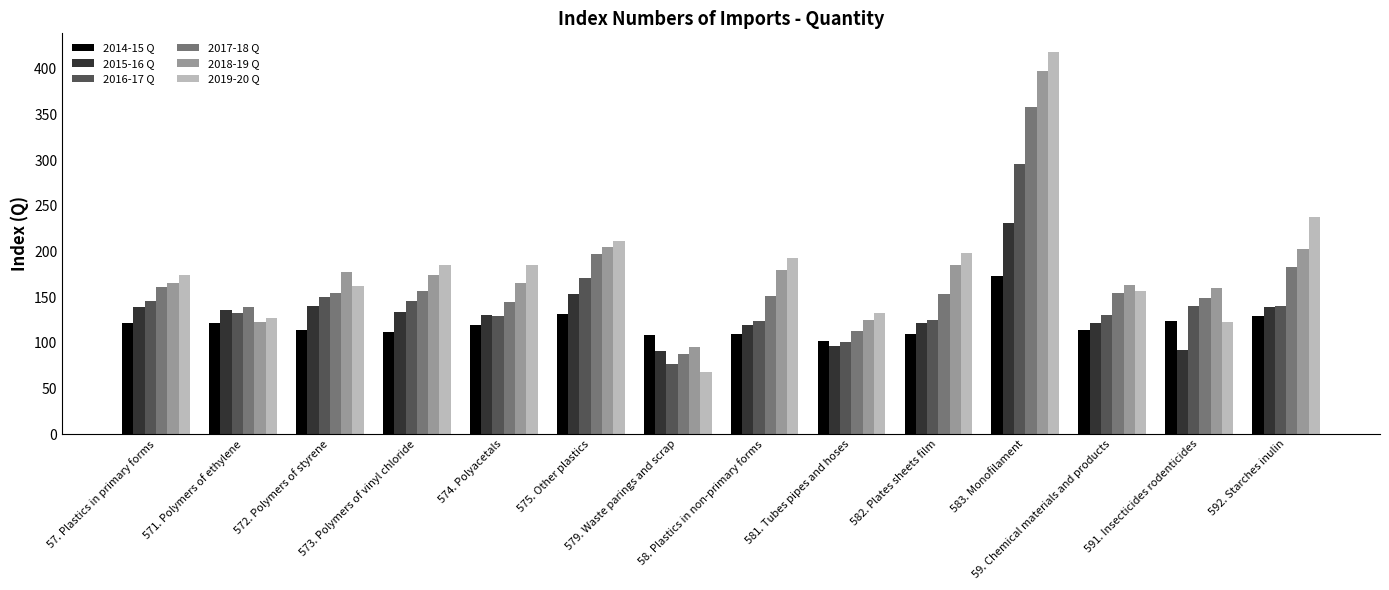

What is the maximum value shown in the chart?

418